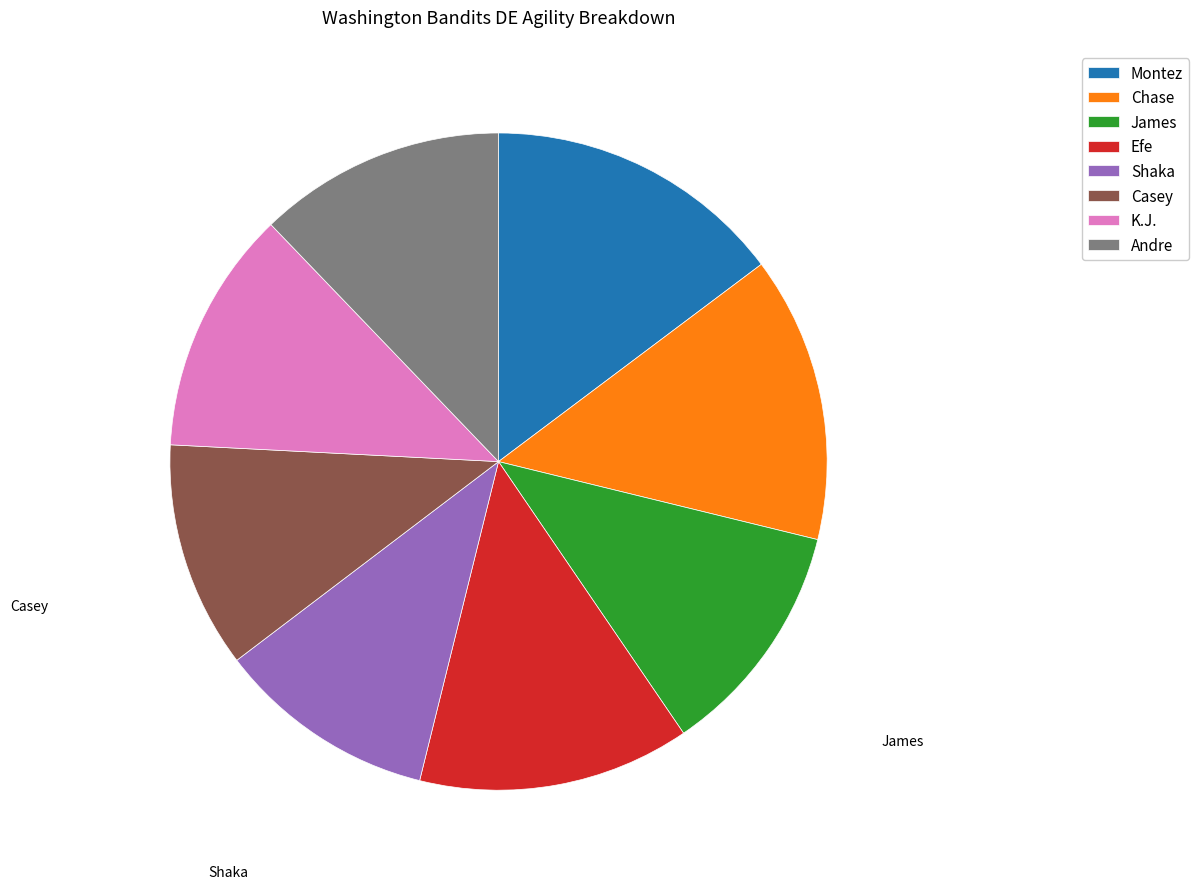

What is the largest slice in the pie chart?

Montez